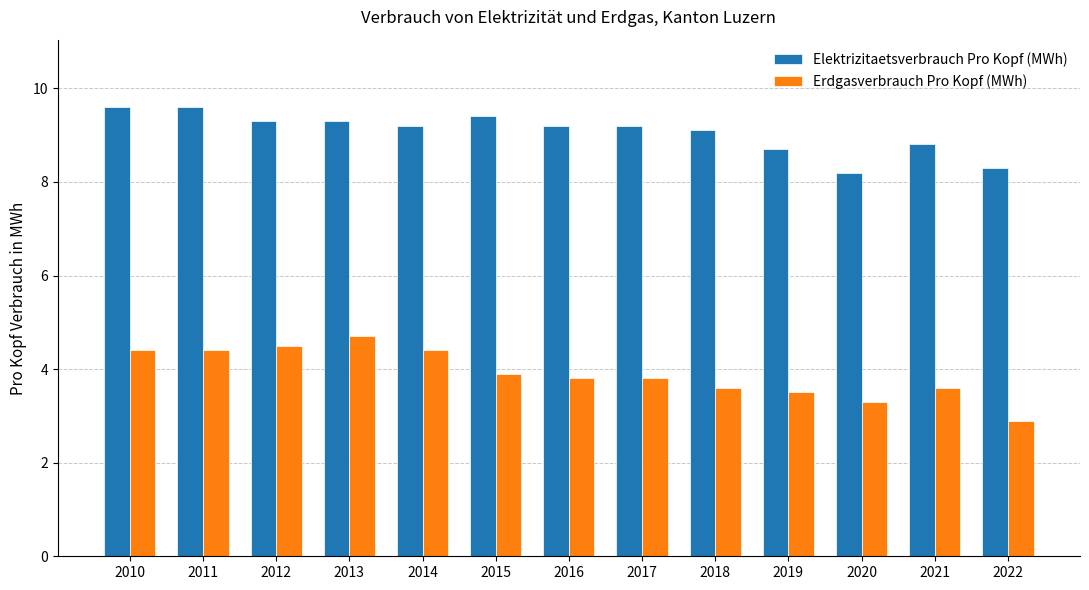

What are all the series names shown in the legend?

Elektrizitaetsverbrauch Pro Kopf (MWh), Erdgasverbrauch Pro Kopf (MWh)